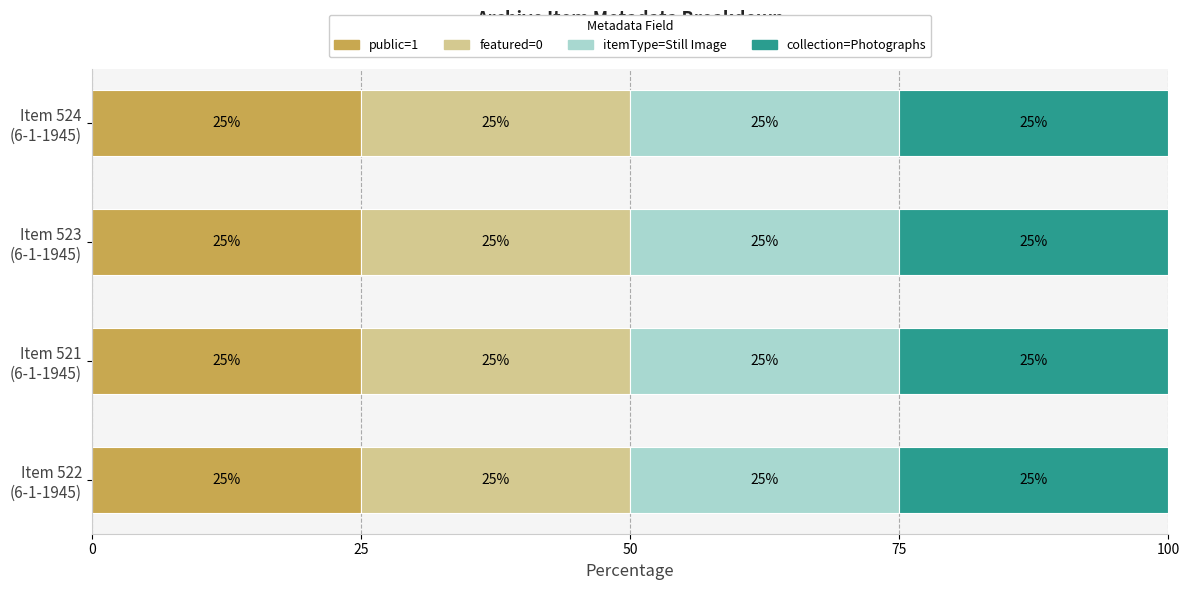

True or false: public has a value of 2 at Item 522.

False